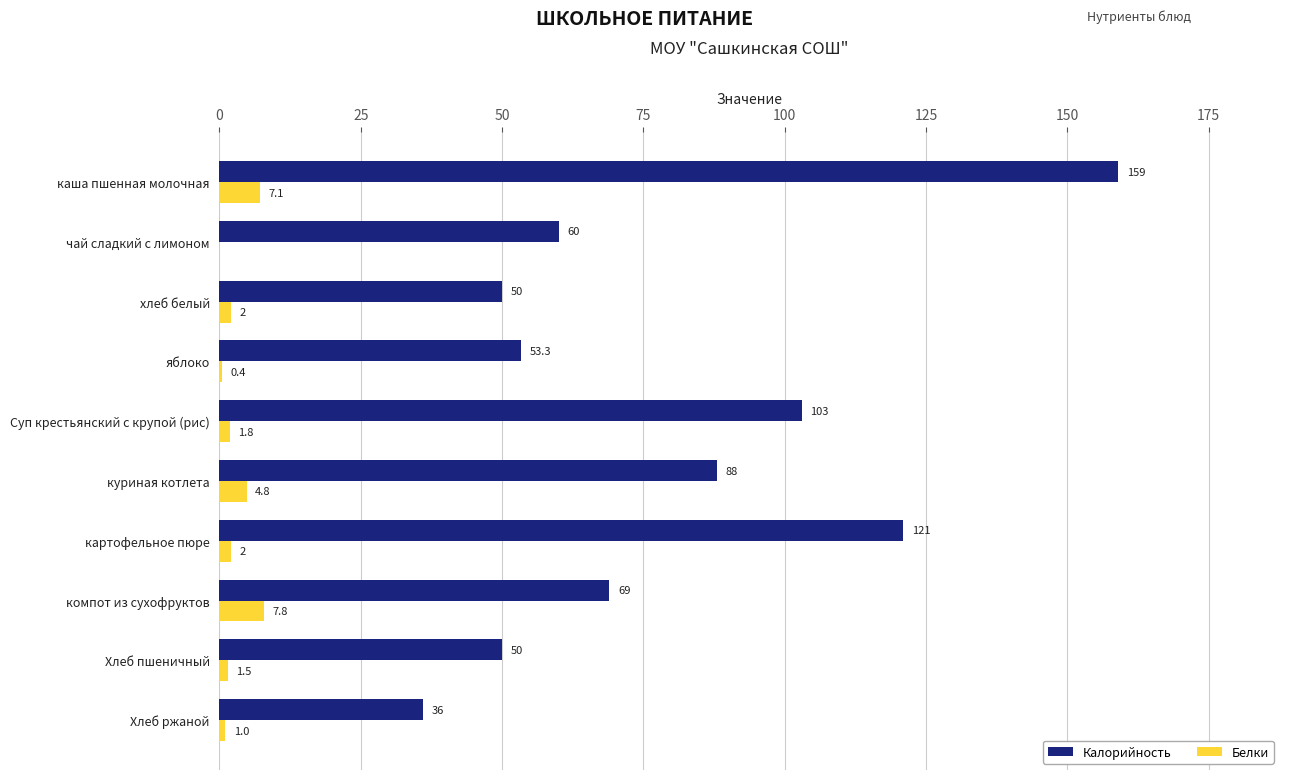

At which category is the sum across all series the highest?

каша пшенная молочная